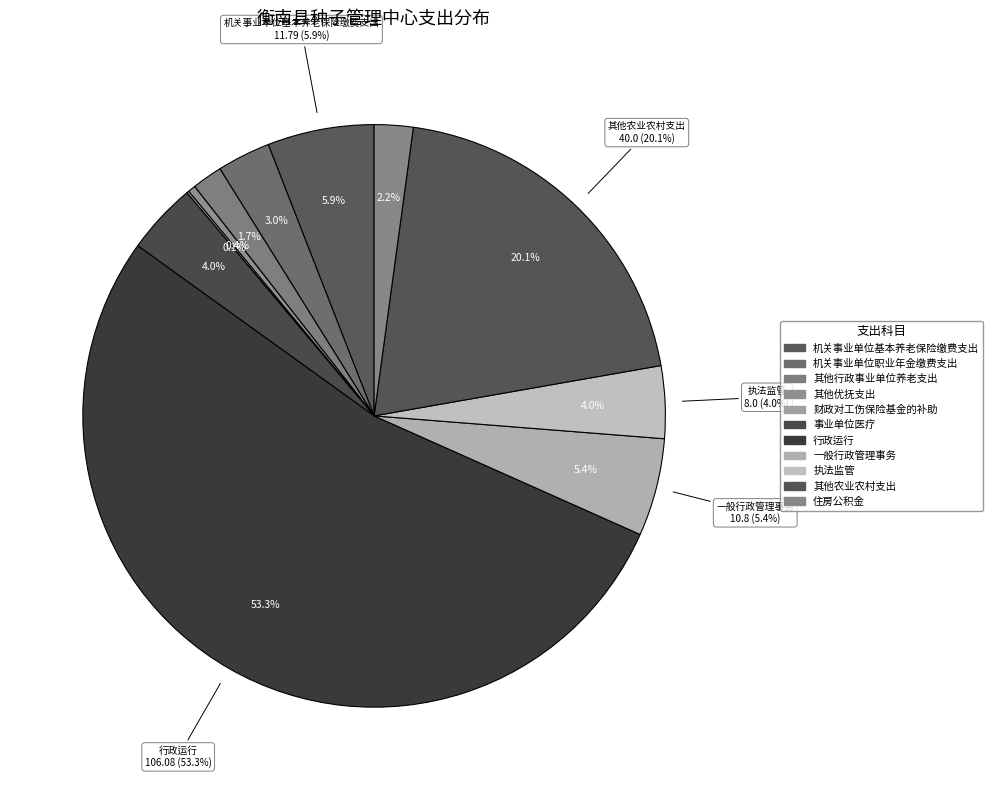

To the nearest percent, what is the combined percentage of 机关事业单位职业年金缴费支出 and 财政对工伤保险基金的补助?

3%